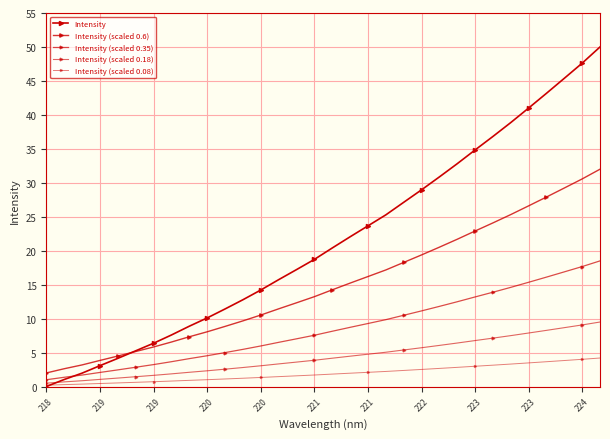

Does the chart have visible grid lines?

Yes